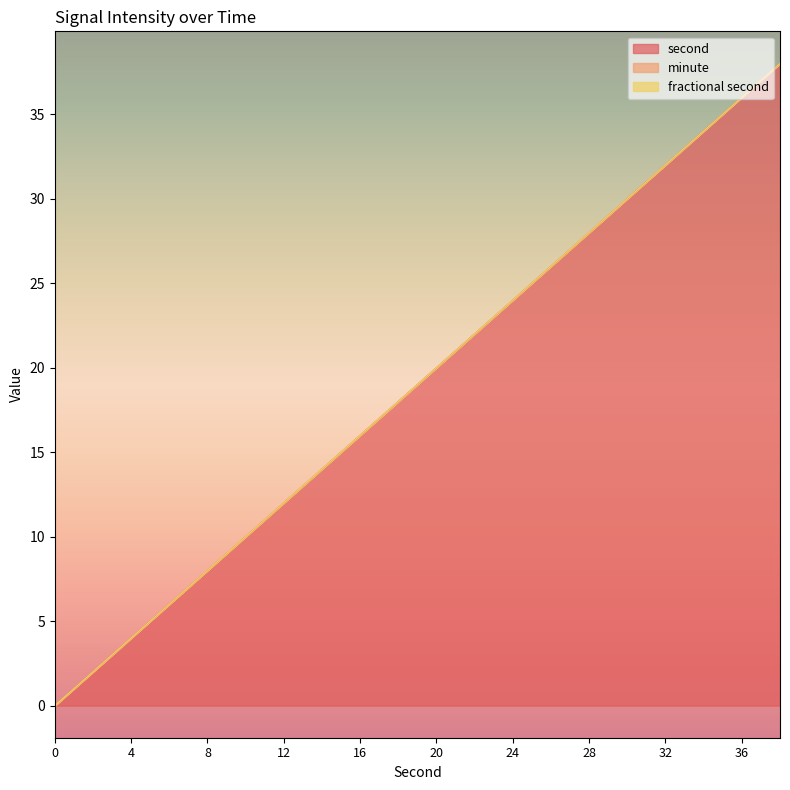

The value of second at 26 is 26. True or false?

True